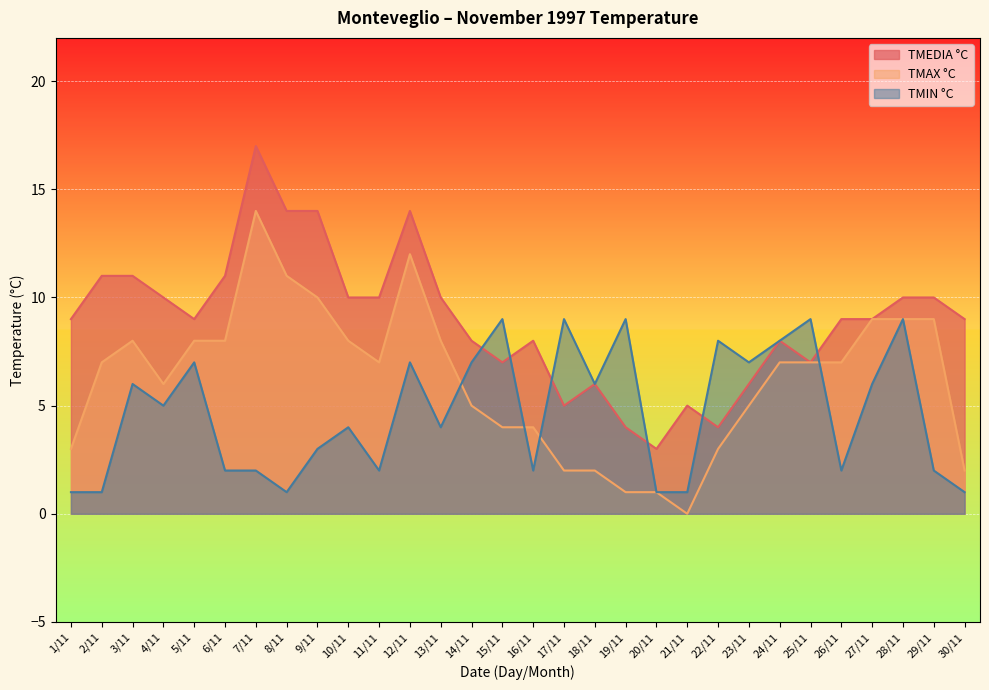

How many times do TMIN °C and TMAX °C cross each other?

4